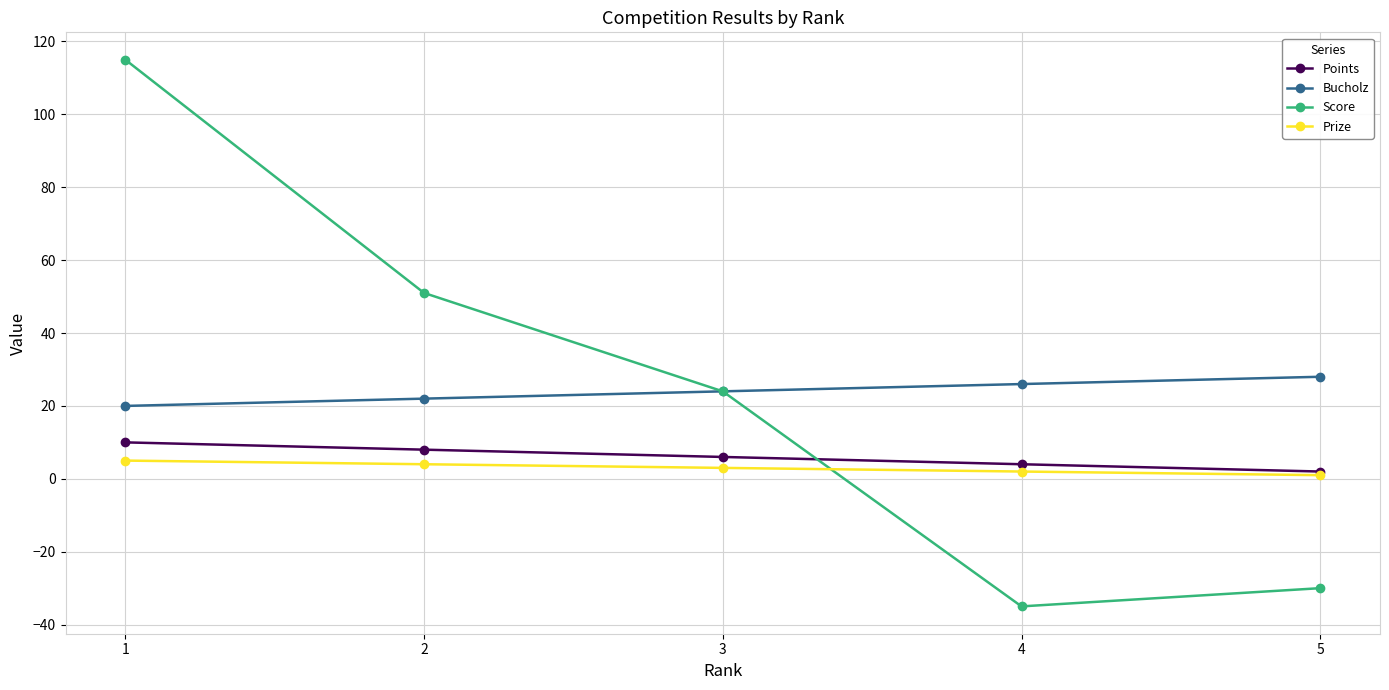

What is the average value of the Points series?

6